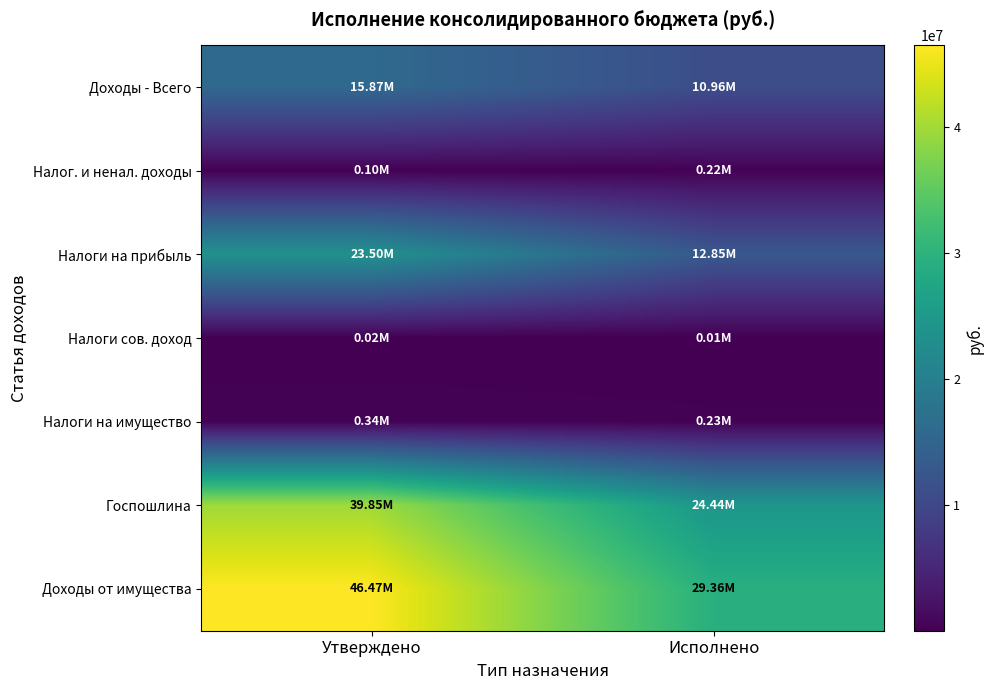

Which series has the widest spread of values?

Доходы от имущества